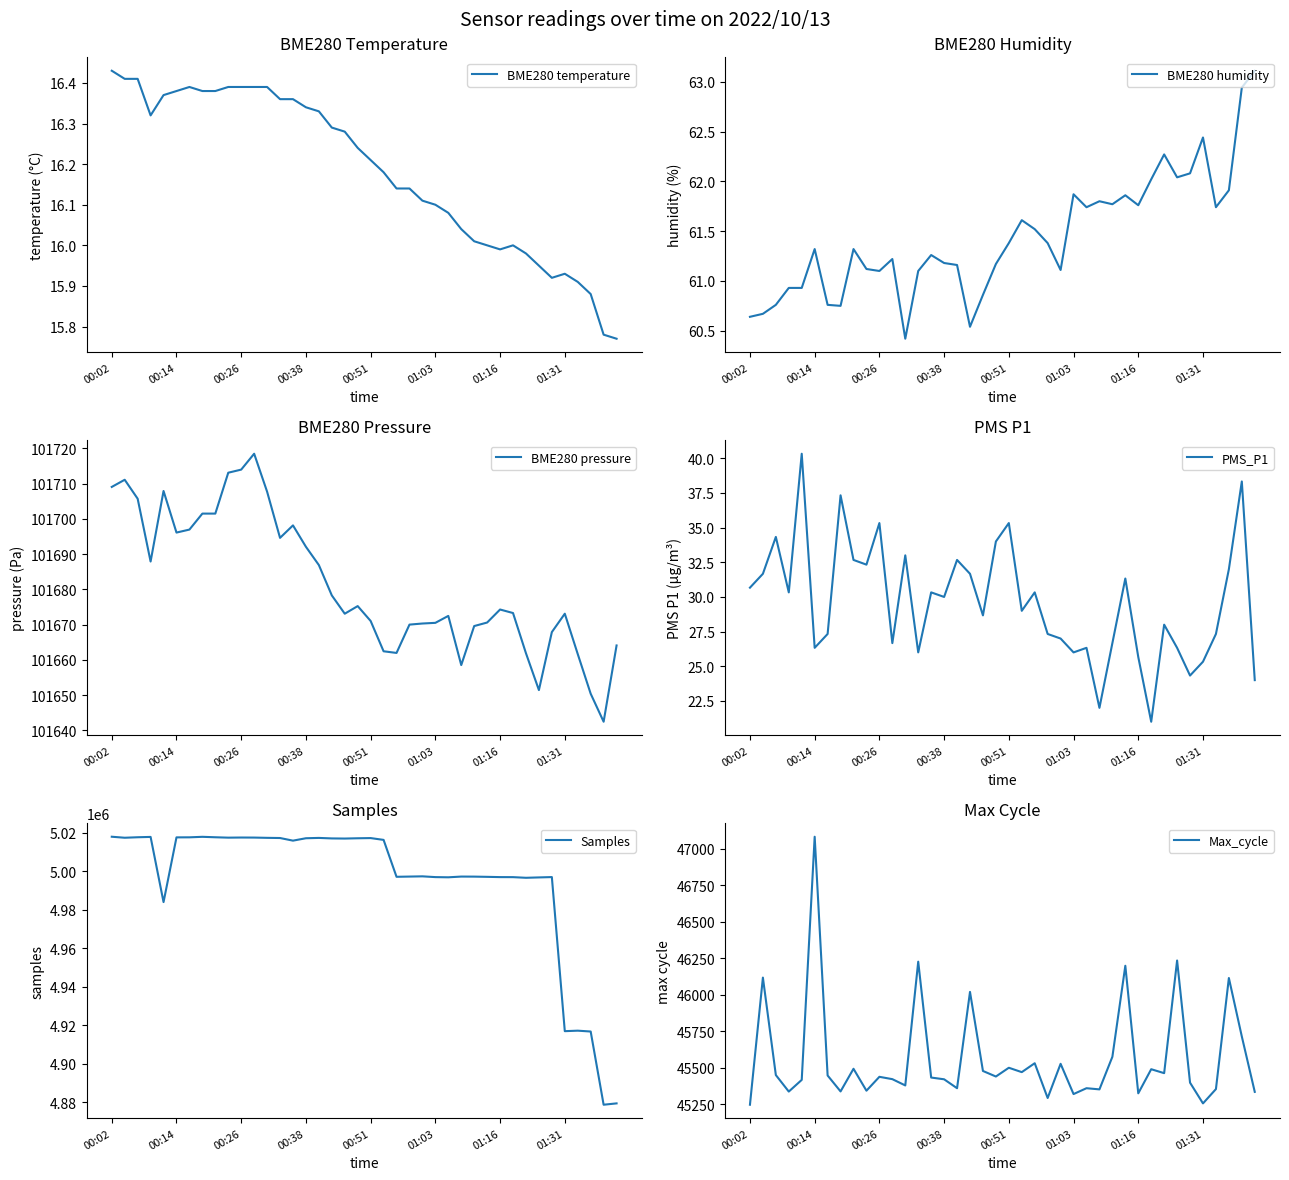

What is the value of the BME280 temperature point at the 27th from the left?

16.1